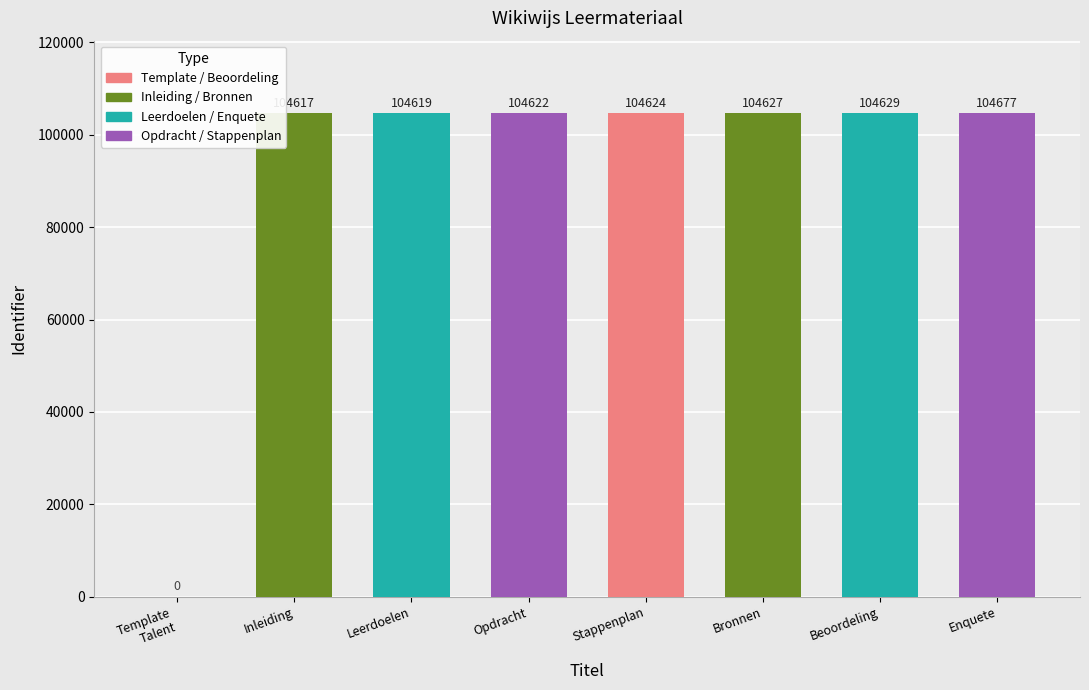

Reading left to right, what are all the values shown in this chart?

0	104617	104619	104622	104624	104627	104629	104677